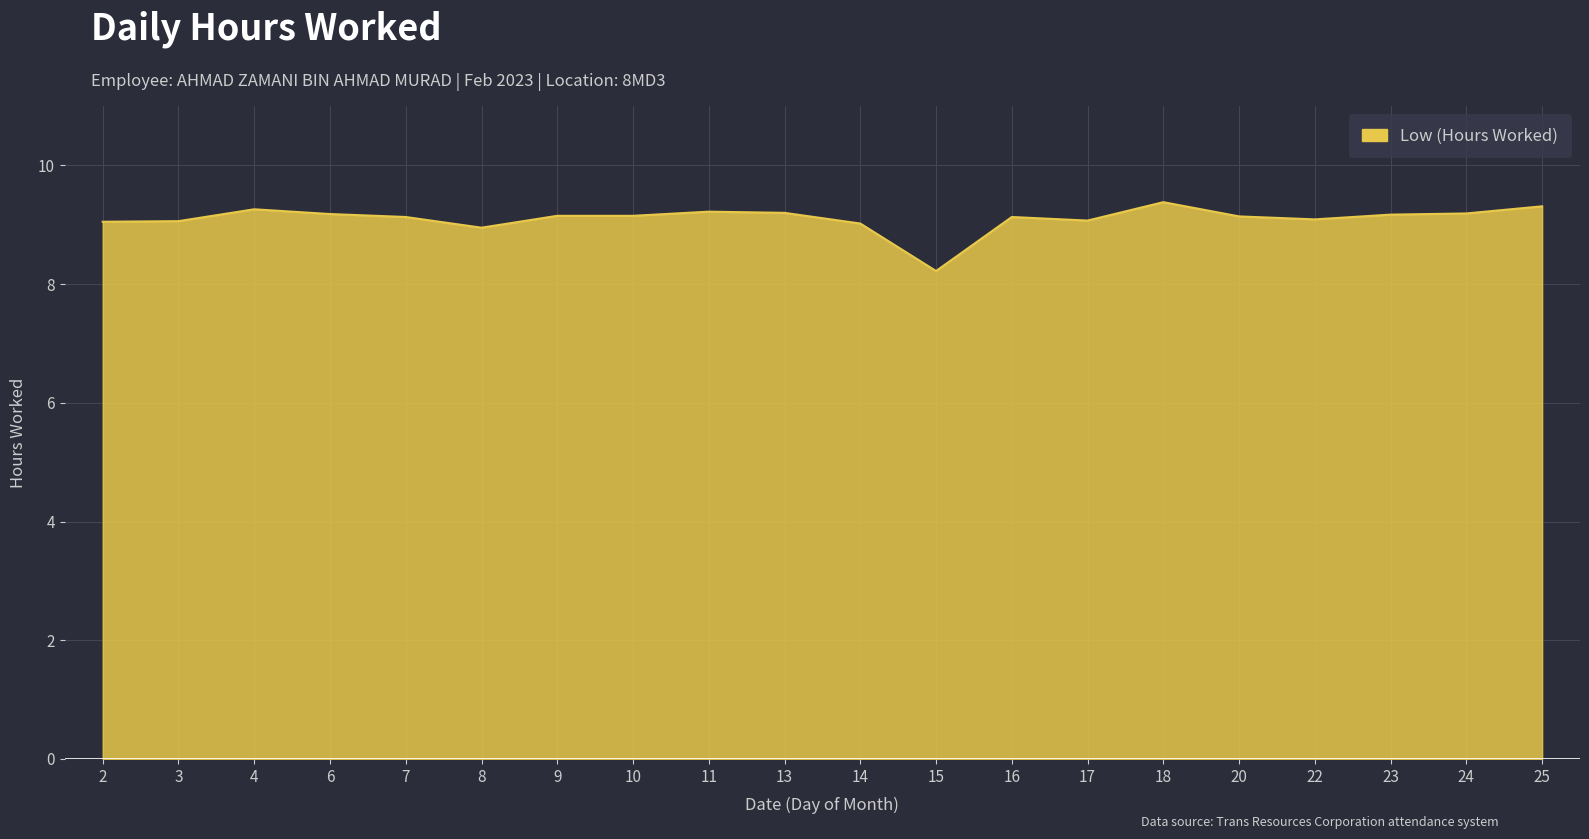

How many categories are shown in the chart?

20